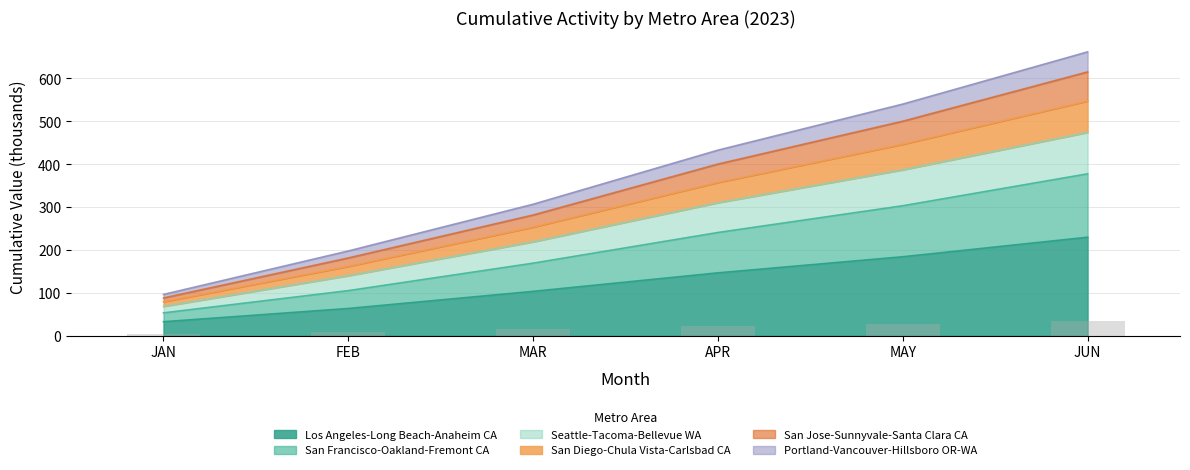

The value of San Francisco-Oakland-Fremont CA at MAR is 256.4. True or false?

False